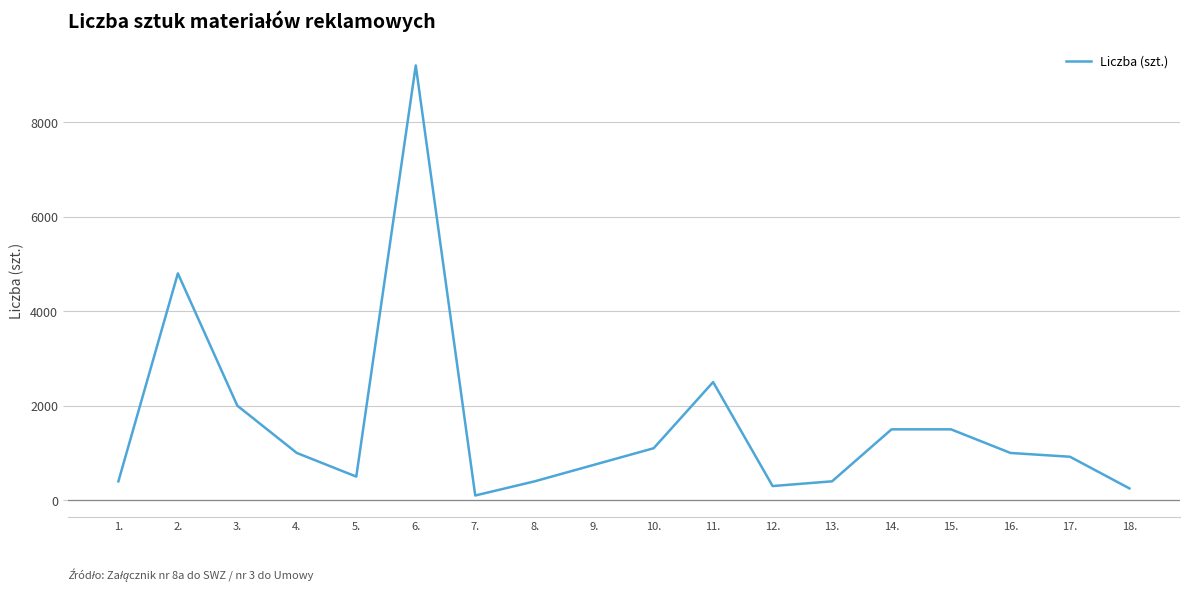

What is the approximate value at 8.?

400